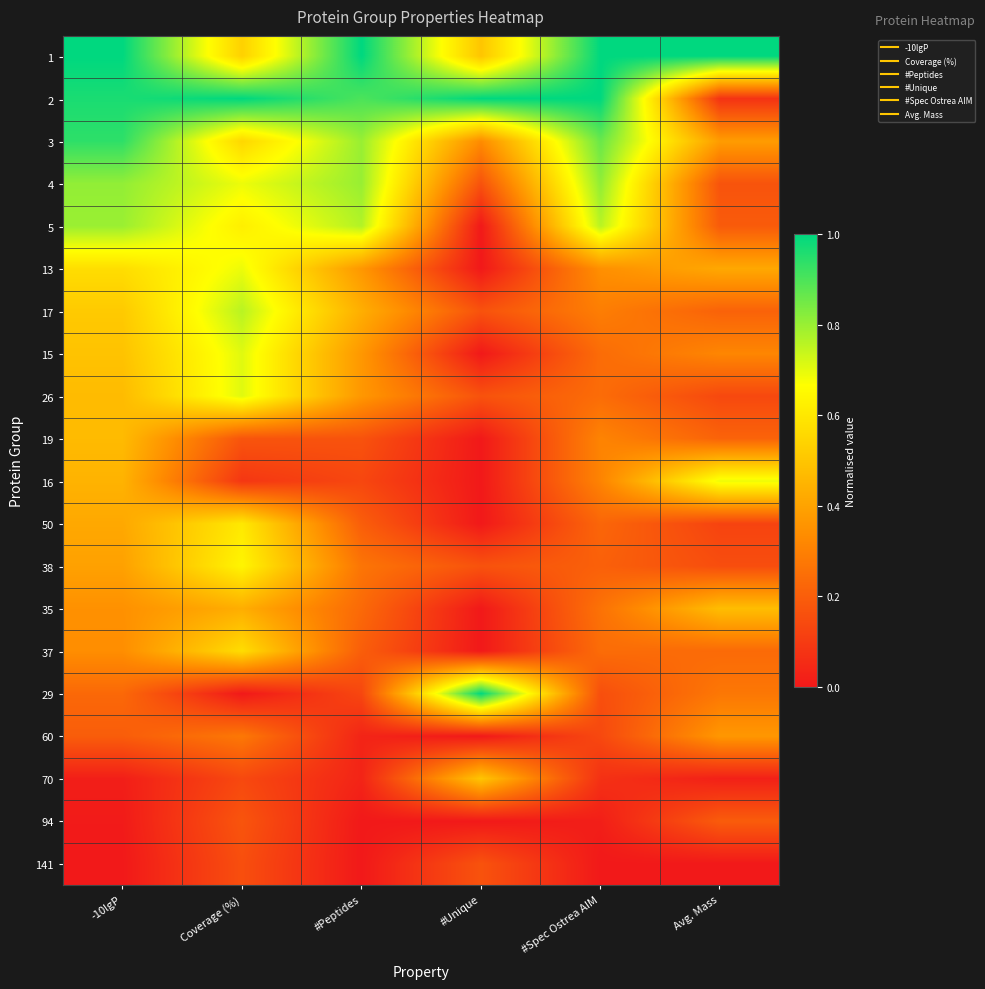

Reading left to right, transcribe all the data shown in this chart.

1: -10lgP=1.0	Coverage (%)=0.5	#Peptides=1.0	#Unique=0.5	#Spec Ostrea AIM=1.0	Avg. Mass=1.0
2: -10lgP=1.0	Coverage (%)=1.0	#Peptides=0.9	#Unique=1.0	#Spec Ostrea AIM=1.0	Avg. Mass=0.1
3: -10lgP=0.9	Coverage (%)=0.6	#Peptides=0.8	#Unique=0.3	#Spec Ostrea AIM=0.9	Avg. Mass=0.4
4: -10lgP=0.8	Coverage (%)=0.7	#Peptides=0.8	#Unique=0.2	#Spec Ostrea AIM=0.8	Avg. Mass=0.2
5: -10lgP=0.8	Coverage (%)=0.6	#Peptides=0.8	#Unique=0.0	#Spec Ostrea AIM=0.8	Avg. Mass=0.2
13: -10lgP=0.6	Coverage (%)=0.7	#Peptides=0.4	#Unique=0.0	#Spec Ostrea AIM=0.3	Avg. Mass=0.4
17: -10lgP=0.5	Coverage (%)=0.8	#Peptides=0.4	#Unique=0.2	#Spec Ostrea AIM=0.3	Avg. Mass=0.2
15: -10lgP=0.5	Coverage (%)=0.7	#Peptides=0.4	#Unique=0.0	#Spec Ostrea AIM=0.2	Avg. Mass=0.3
26: -10lgP=0.5	Coverage (%)=0.7	#Peptides=0.4	#Unique=0.2	#Spec Ostrea AIM=0.2	Avg. Mass=0.1
19: -10lgP=0.5	Coverage (%)=0.2	#Peptides=0.2	#Unique=0.0	#Spec Ostrea AIM=0.3	Avg. Mass=0.2
16: -10lgP=0.4	Coverage (%)=0.1	#Peptides=0.1	#Unique=0.0	#Spec Ostrea AIM=0.3	Avg. Mass=0.7
50: -10lgP=0.4	Coverage (%)=0.6	#Peptides=0.2	#Unique=0.0	#Spec Ostrea AIM=0.2	Avg. Mass=0.1
38: -10lgP=0.4	Coverage (%)=0.6	#Peptides=0.3	#Unique=0.2	#Spec Ostrea AIM=0.2	Avg. Mass=0.2
35: -10lgP=0.3	Coverage (%)=0.4	#Peptides=0.2	#Unique=0.0	#Spec Ostrea AIM=0.3	Avg. Mass=0.5
37: -10lgP=0.3	Coverage (%)=0.6	#Peptides=0.2	#Unique=0.0	#Spec Ostrea AIM=0.2	Avg. Mass=0.2
29: -10lgP=0.2	Coverage (%)=0.0	#Peptides=0.1	#Unique=1.0	#Spec Ostrea AIM=0.2	Avg. Mass=0.3
60: -10lgP=0.2	Coverage (%)=0.3	#Peptides=0.0	#Unique=0.0	#Spec Ostrea AIM=0.1	Avg. Mass=0.4
70: -10lgP=0.0	Coverage (%)=0.1	#Peptides=0.0	#Unique=0.5	#Spec Ostrea AIM=0.1	Avg. Mass=0.0
94: -10lgP=0.0	Coverage (%)=0.2	#Peptides=0.0	#Unique=0.0	#Spec Ostrea AIM=0.0	Avg. Mass=0.2
141: -10lgP=0.0	Coverage (%)=0.2	#Peptides=0.0	#Unique=0.2	#Spec Ostrea AIM=0.0	Avg. Mass=0.0